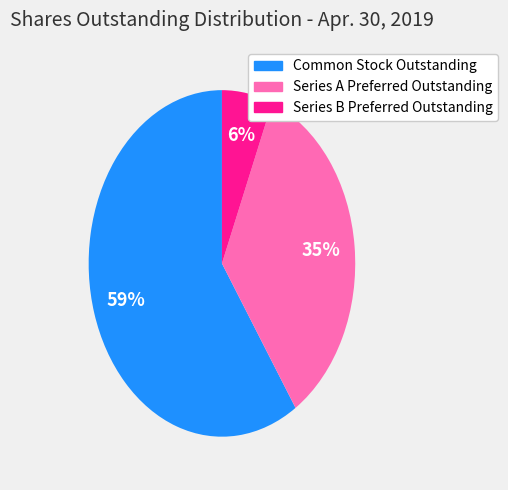

To the nearest percent, what portion does Series A Preferred Outstanding represent?

35%